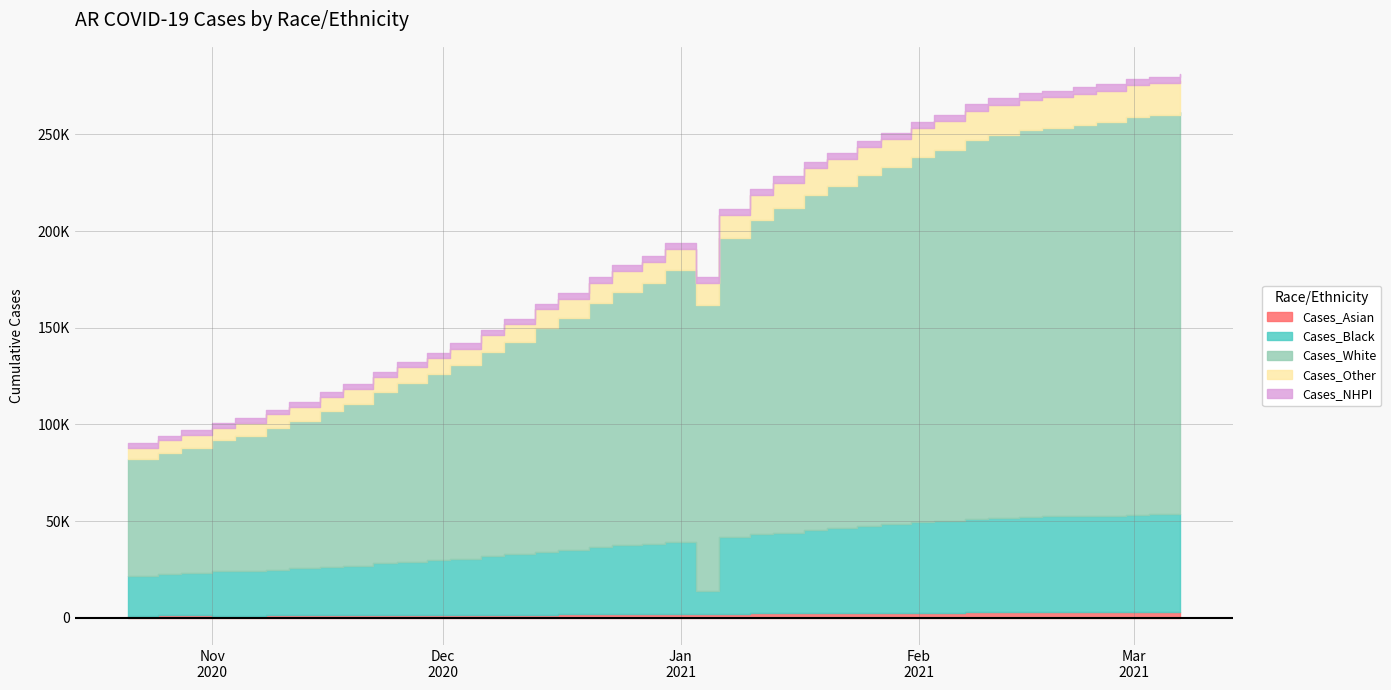

True or false: Cases_Black has more than 2 interior local peaks.

False